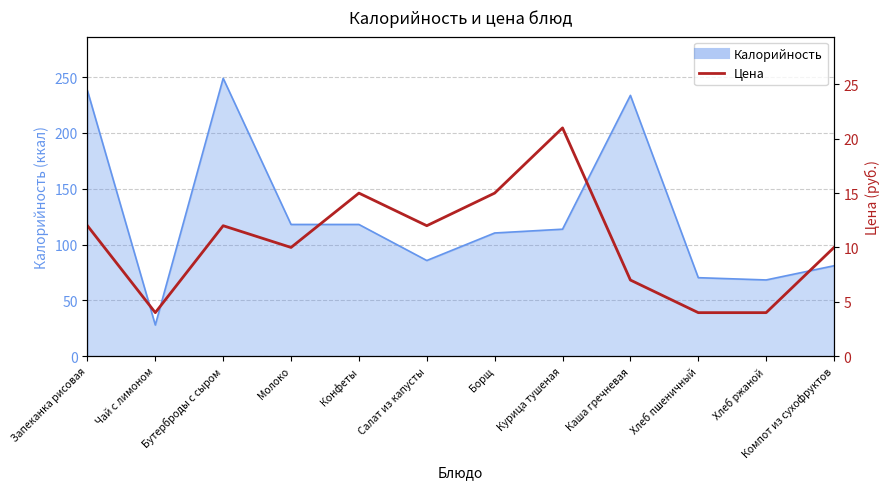

What is the label of the 10th point from the left?

Хлеб пшеничный